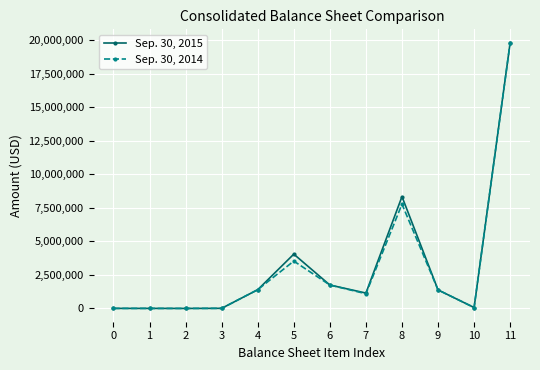

List the series in order of their overall mean, highest first.

Sep. 30, 2015, Sep. 30, 2014